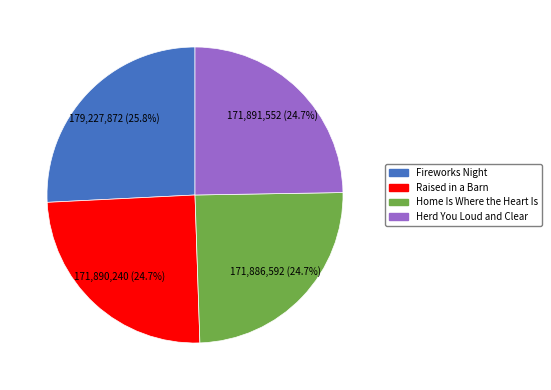

Is there a majority slice in this chart?

No